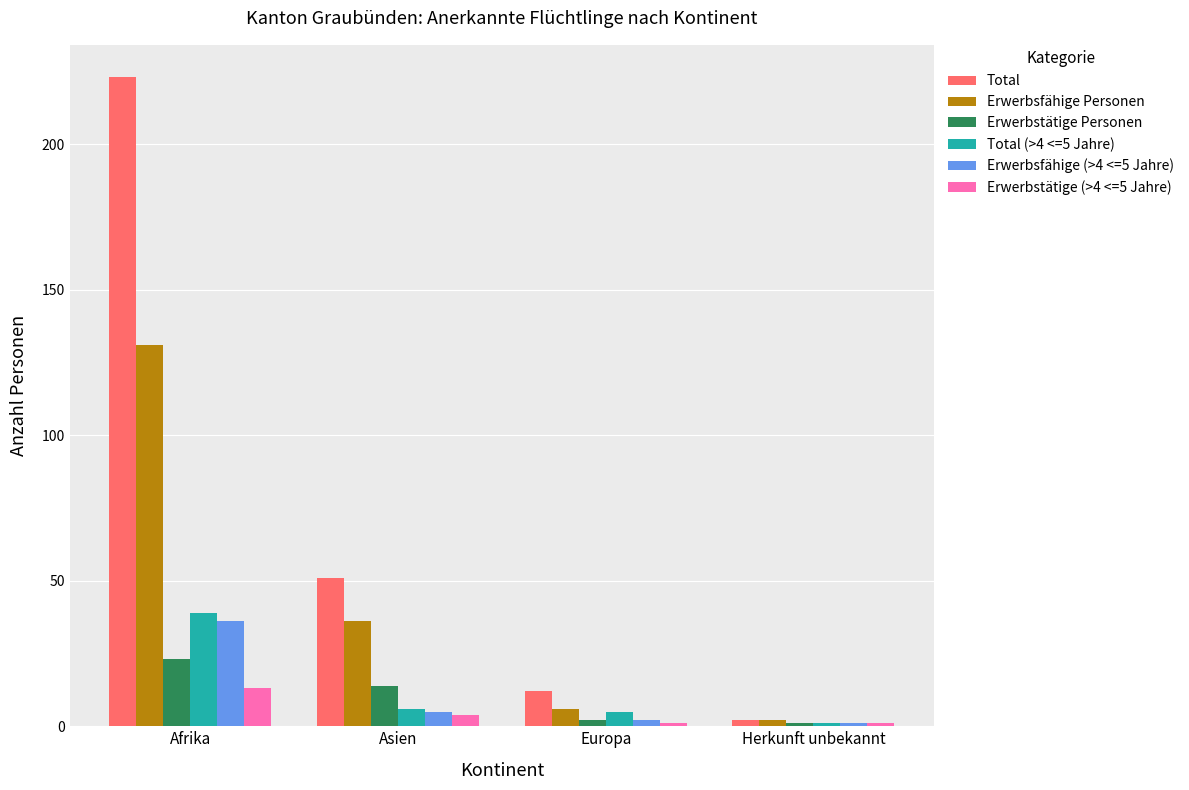

Reading left to right, transcribe all the data shown in this chart.

Total: 223	51	12	2
Erwerbsfähige Personen: 131	36	6	2
Erwerbstätige Personen: 23	14	2	1
Total (>4 <=5 Jahre): 39	6	5	1
Erwerbsfähige (>4 <=5 Jahre): 36	5	2	1
Erwerbstätige (>4 <=5 Jahre): 13	4	1	1